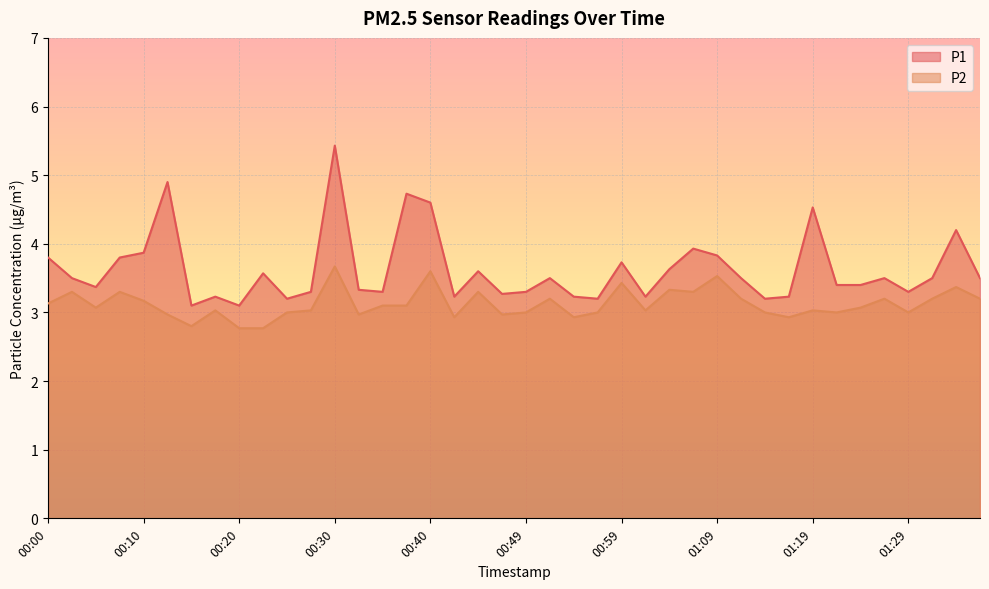

What is the sum of the P1 values at 01:19 and 00:30?

10.0